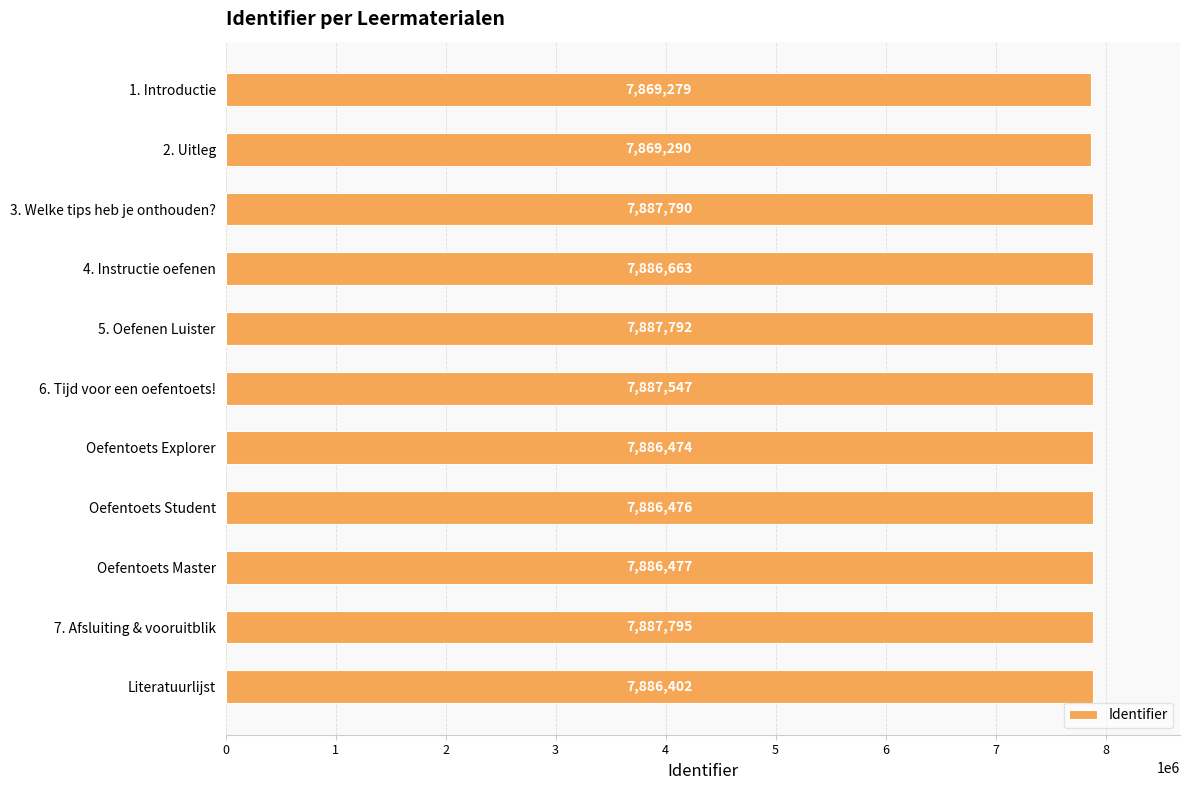

Reading top to bottom, transcribe all the data shown in this chart.

1. Introductie=7869279	2. Uitleg=7869290	3. Welke tips heb je onthouden?=7887790	4. Instructie oefenen=7886663	5. Oefenen Luister=7887792	6. Tijd voor een oefentoets!=7887547	Oefentoets Explorer=7886474	Oefentoets Student=7886476	Oefentoets Master=7886477	7. Afsluiting & vooruitblik=7887795	Literatuurlijst=7886402